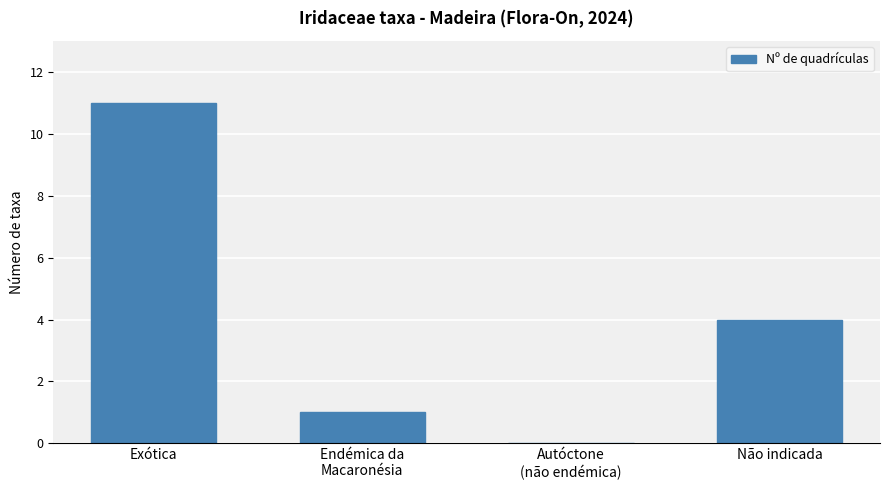

What is the maximum value shown in the chart?

11